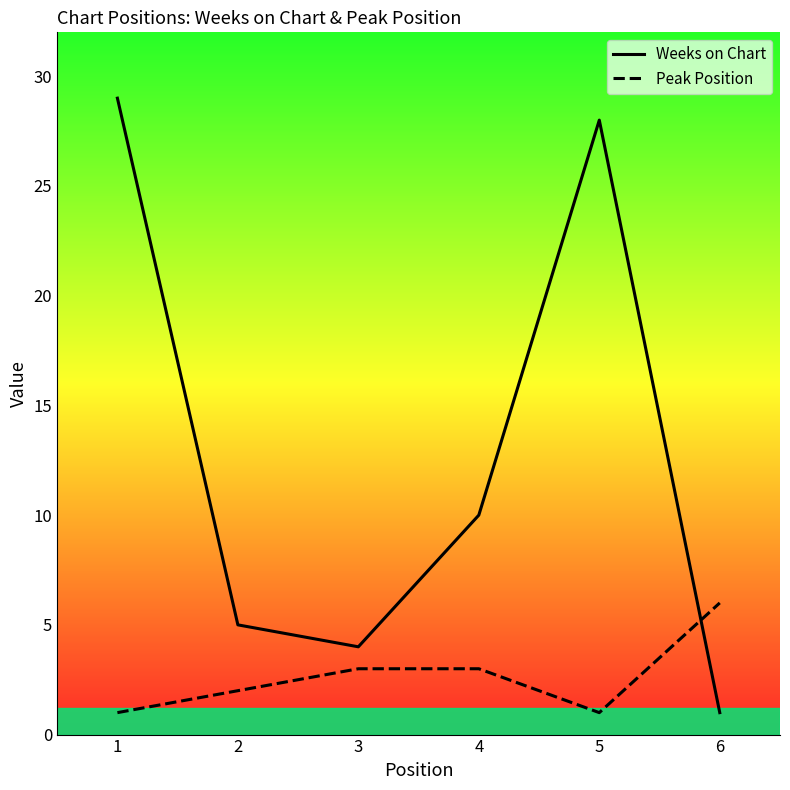

How many values in the Weeks on Chart series are below 10?

3